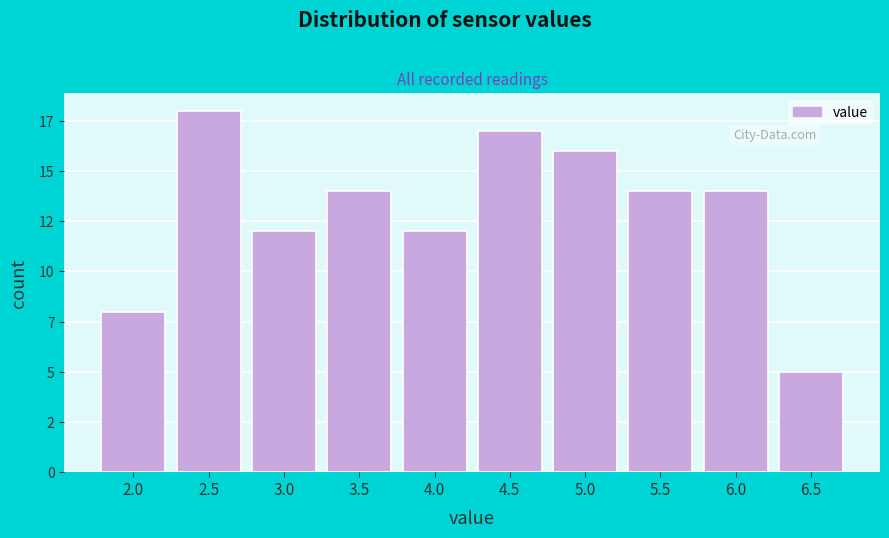

Are the bars horizontal?

No